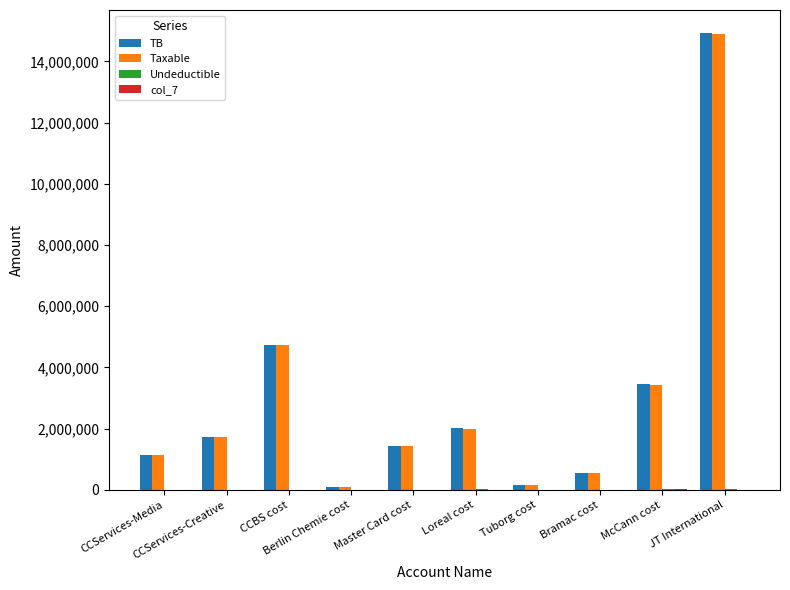

Does the chart contain stacked bars?

No